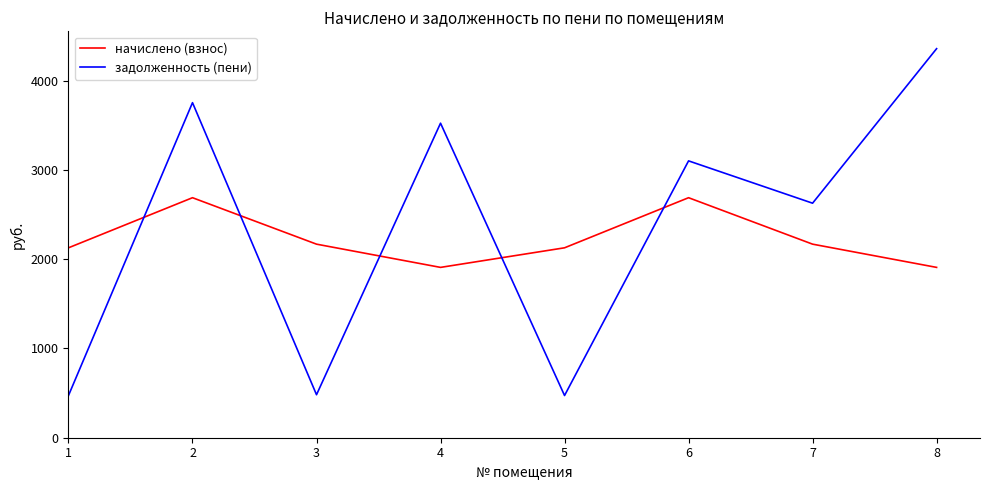

How many intersections are there between начислено (взнос) and задолженность (пени)?

5